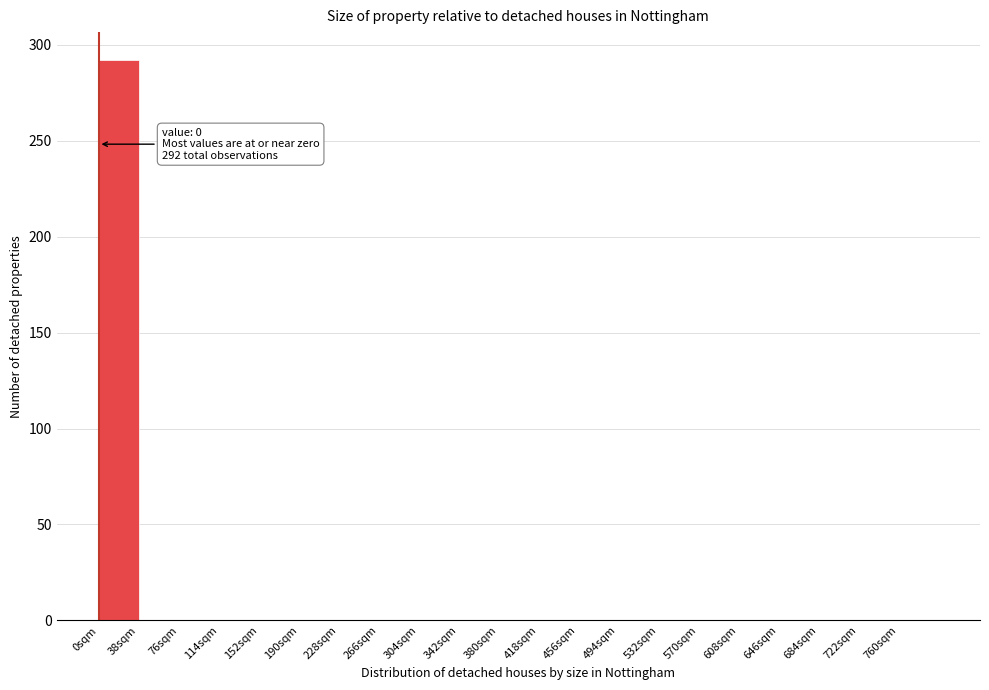

Which range on the x-axis has the tallest bar?

0 to 38